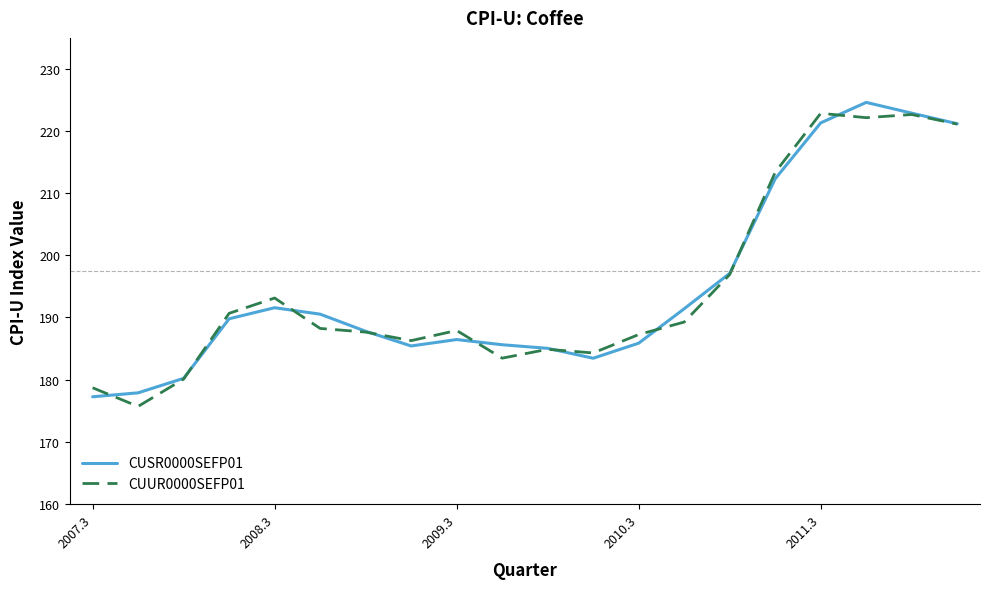

What is the highest value of the CUSR0000SEFP01 series?

224.6